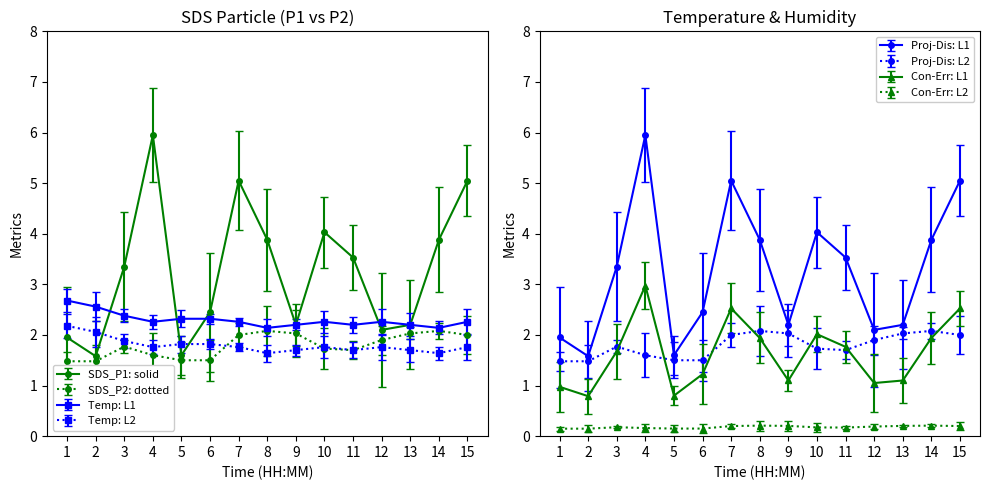

At how many categories does at least one series exceed 3?

8